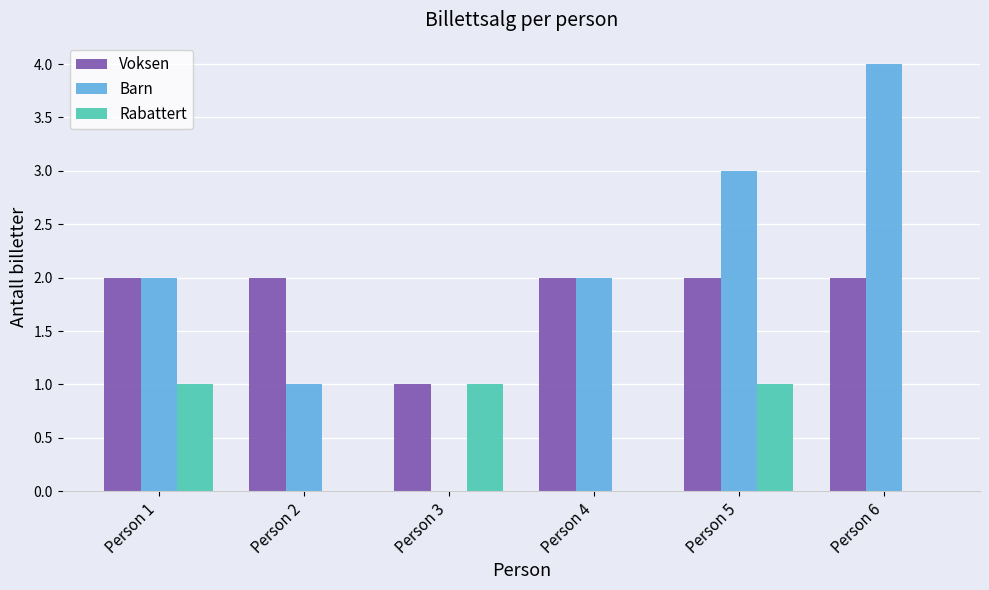

Reading left to right, what are all the values shown in this chart?

Voksen: 2	2	1	2	2	2
Barn: 2	1	0	2	3	4
Rabattert: 1	0	1	0	1	0